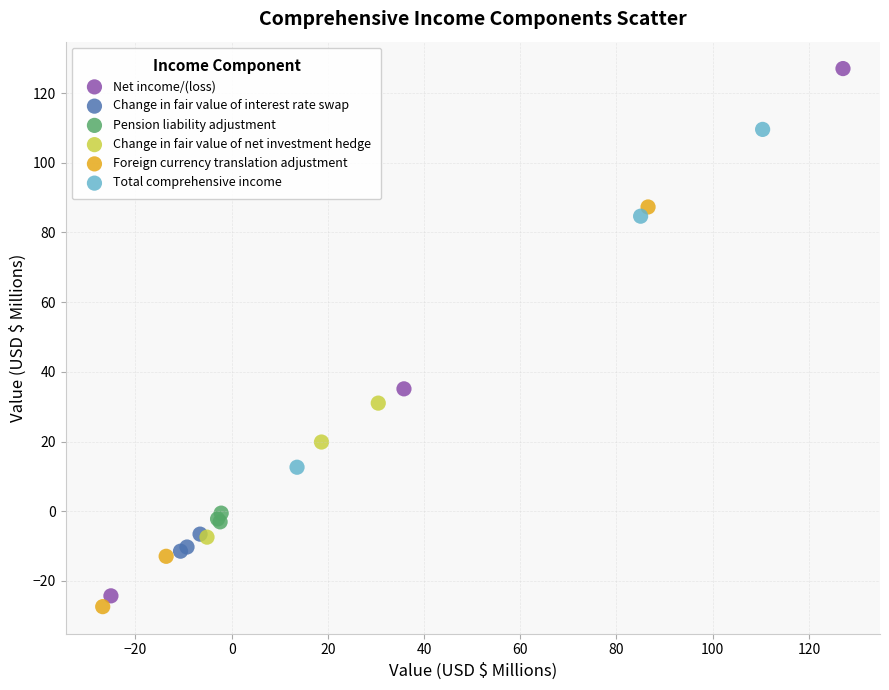

Which series has the largest Y range (max minus min)?

Net income/(loss)